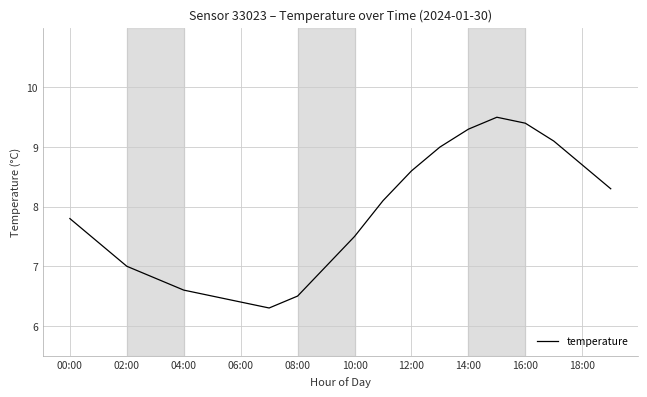

What is the difference between the maximum and minimum values?

3.2